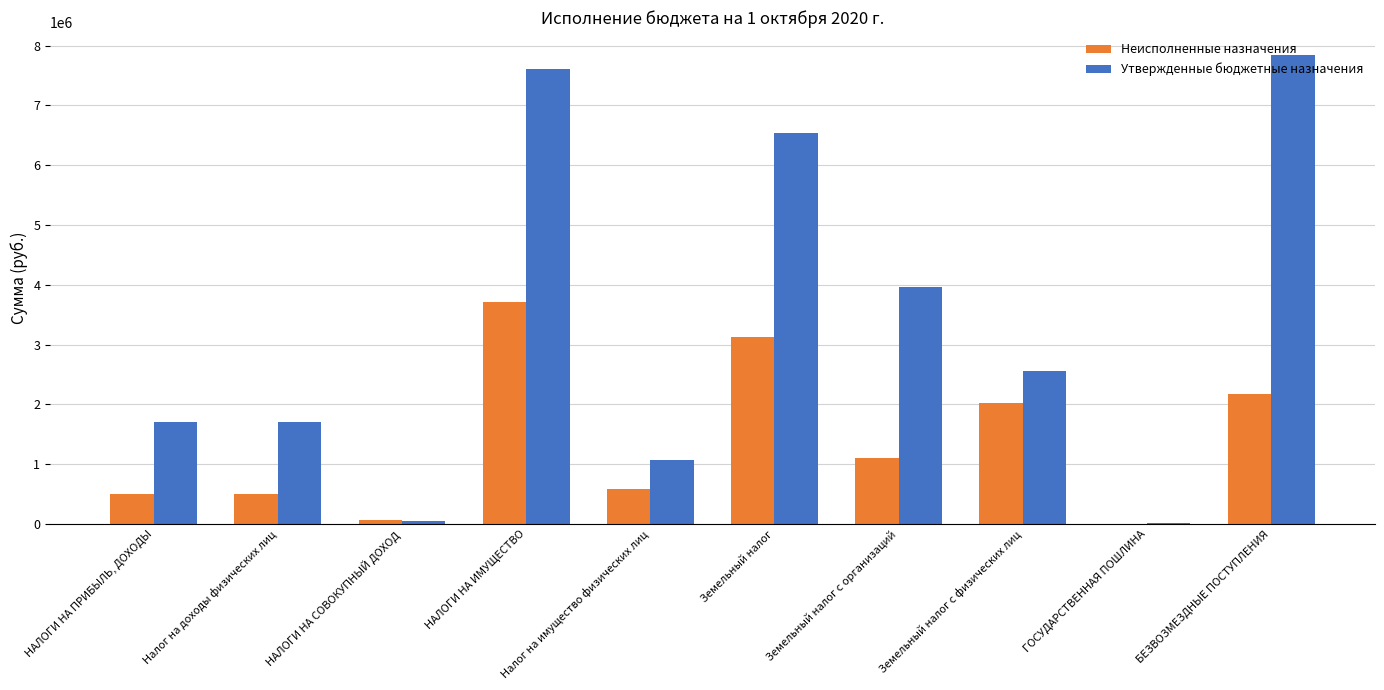

What is the sum of the Неисполненные назначения values at НАЛОГИ НА ИМУЩЕСТВО and НАЛОГИ НА ПРИБЫЛЬ, ДОХОДЫ?

4222152.6